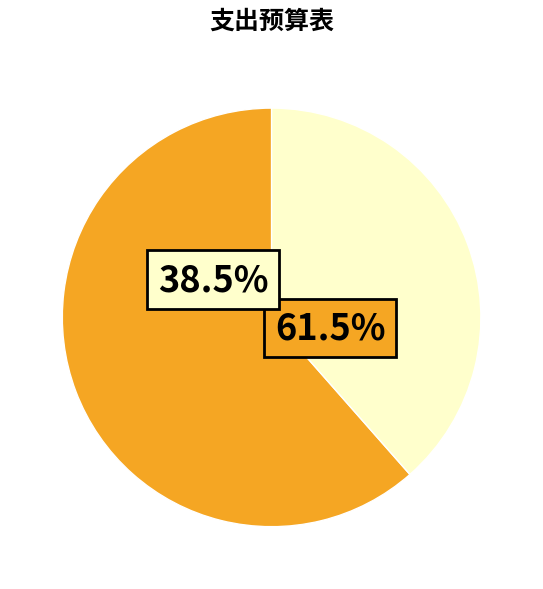

Is the sum of 基本支出 and 项目支出 greater than half?

Yes